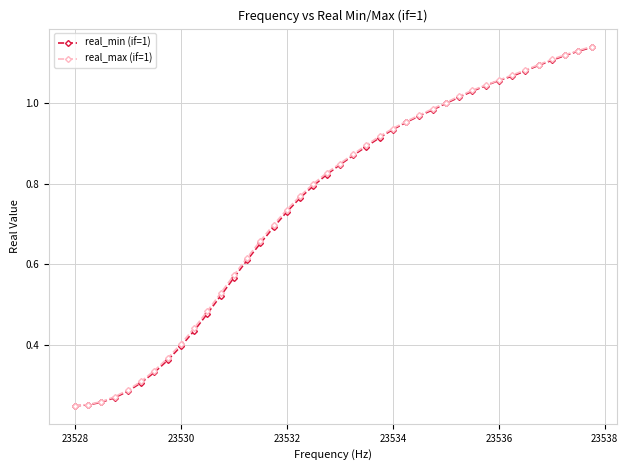

What are all the series names shown in the legend?

real_min (if=1), real_max (if=1)